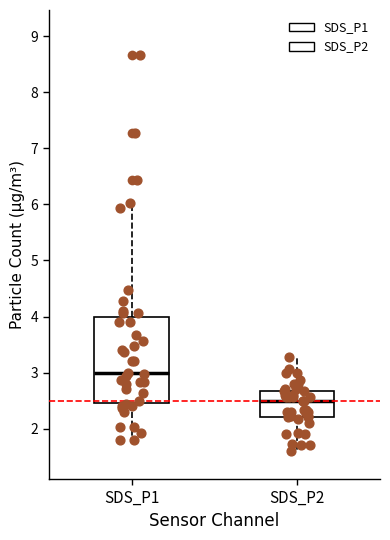

Where is the upper edge of the box for SDS_P2 on the y-axis? The values are not printed on the chart, so give them approximately, as read against the axis.

2.7